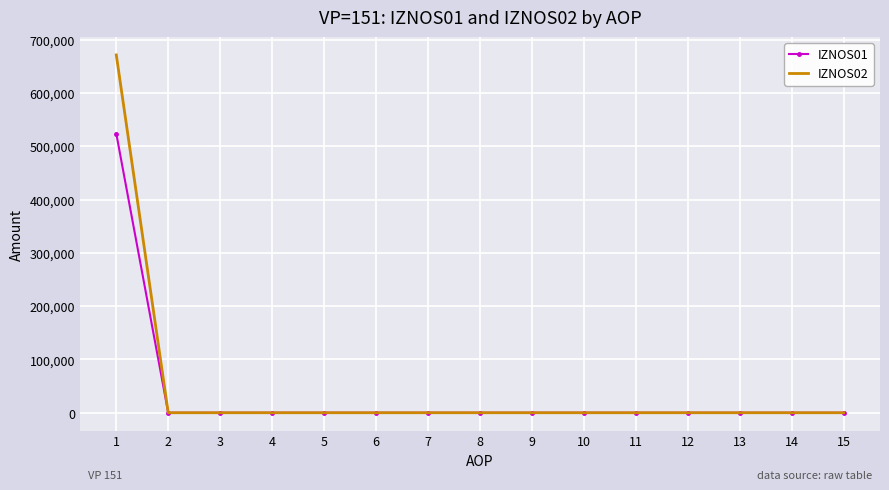

Is the value of IZNOS02 at 4 greater than the value of IZNOS01 at 1?

No